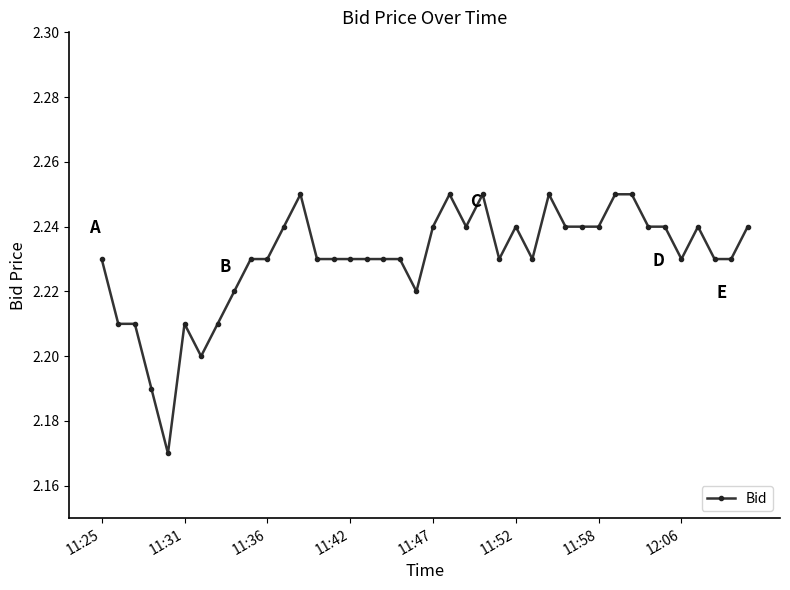

True or false: there are more than 0 points higher than both neighbors.

True